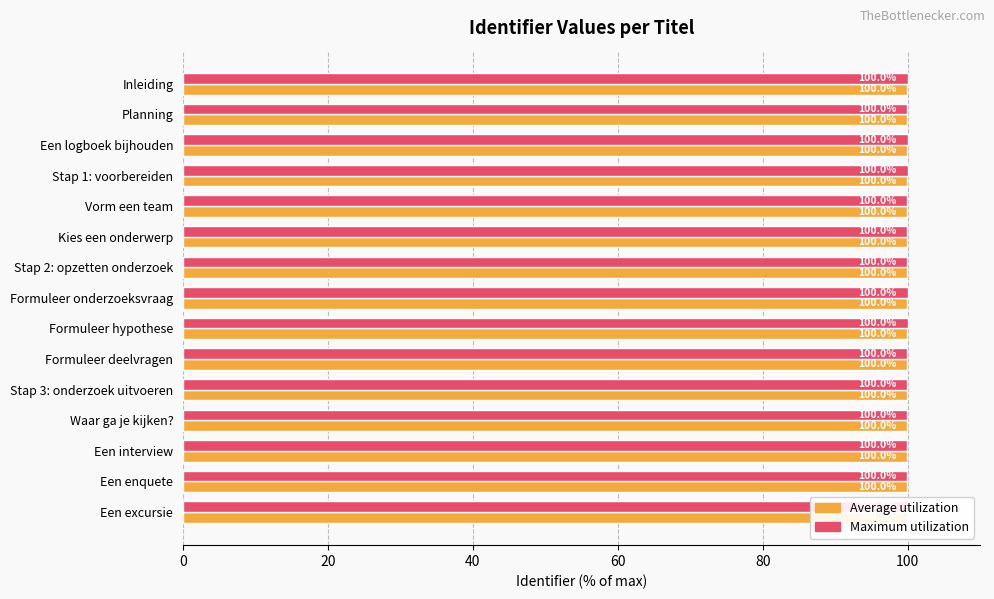

How many data points does each series have?

15